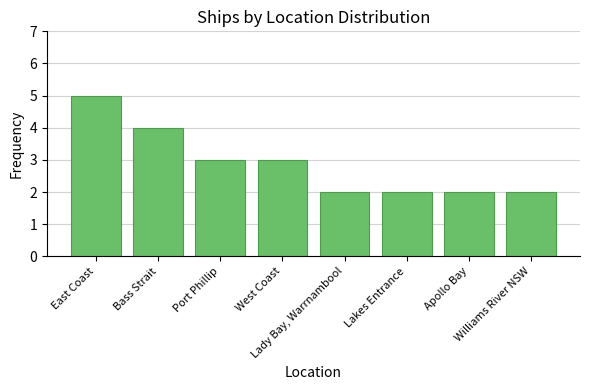

What is the greatest value displayed?

5